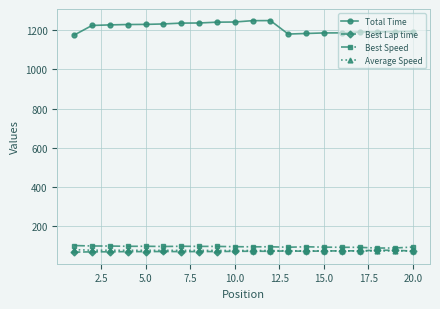

True or false: Best Speed and Average Speed intersect in this chart.

False